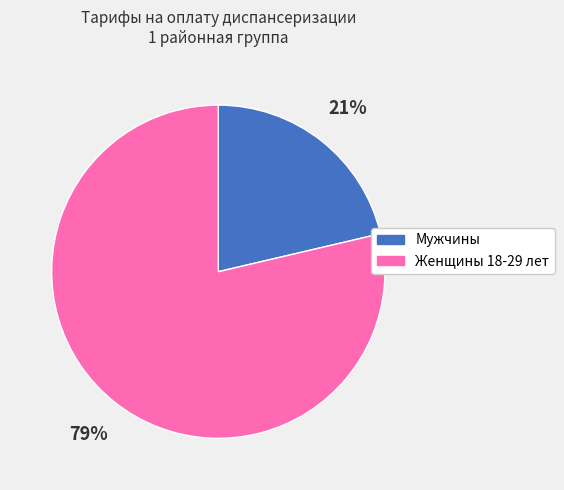

True or false: Женщины 18-29 лет accounts for 79% of the total.

True